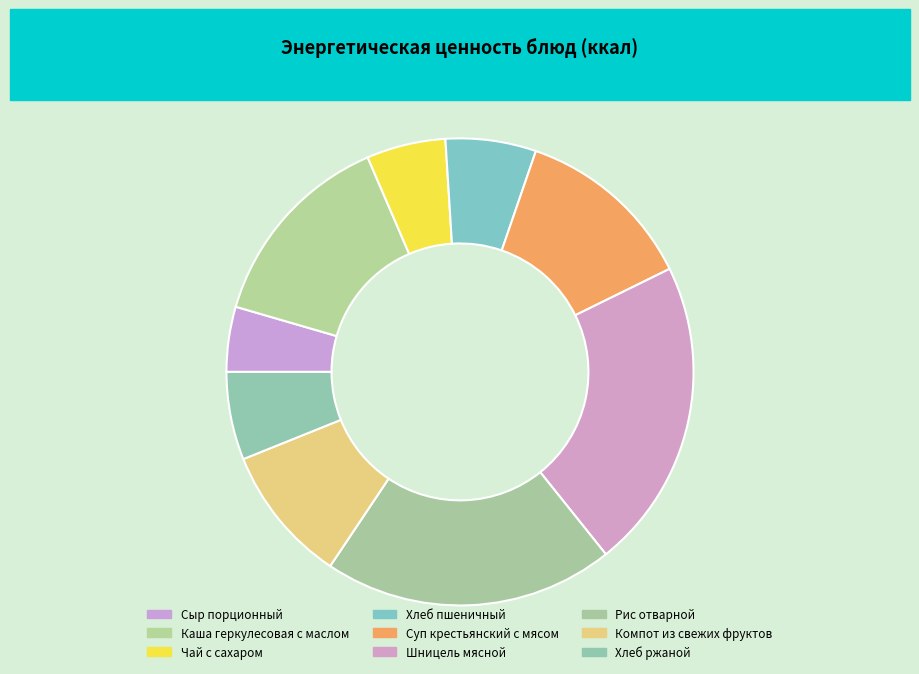

Count the number of slices in the pie.

9